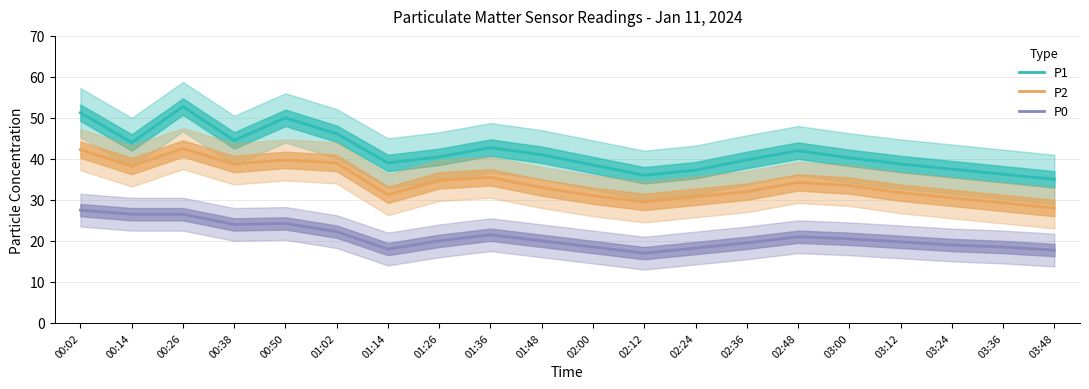

True or false: P0 and P2 intersect in this chart.

False